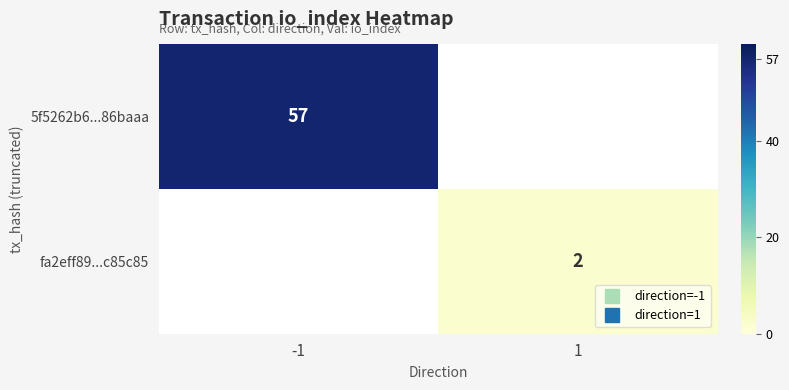

What is the spread (max minus min) of values at -1?

57